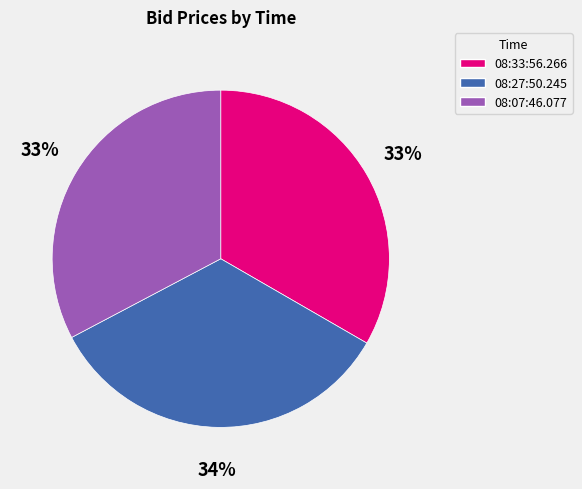

The 08:27:50.245 slice represents 43% of the pie. True or false?

False